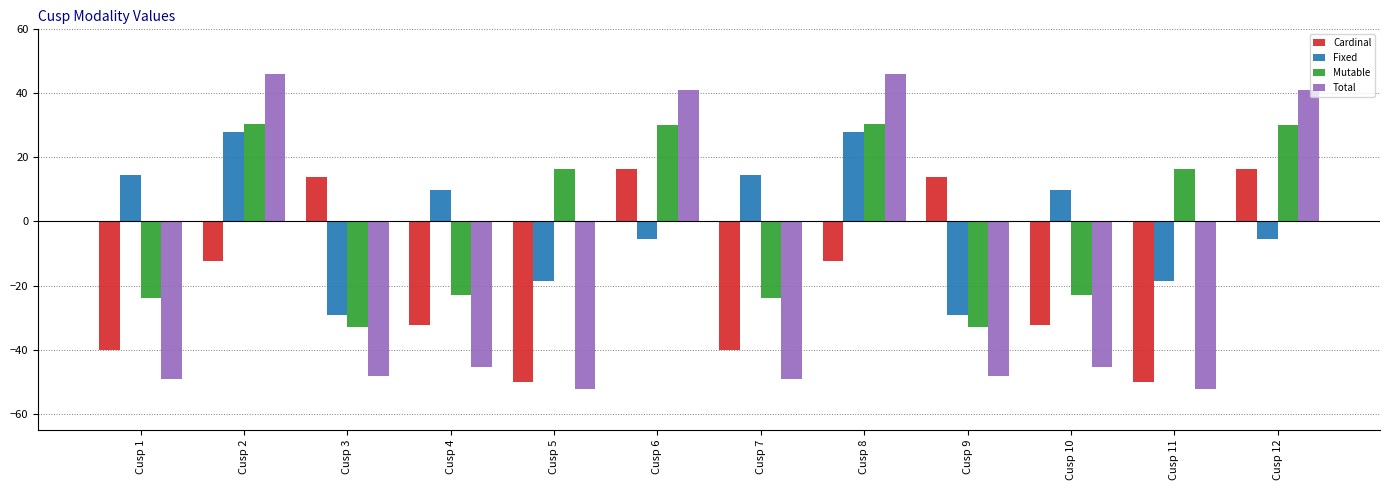

Are the bars grouped side by side (vs. stacked)?

Yes